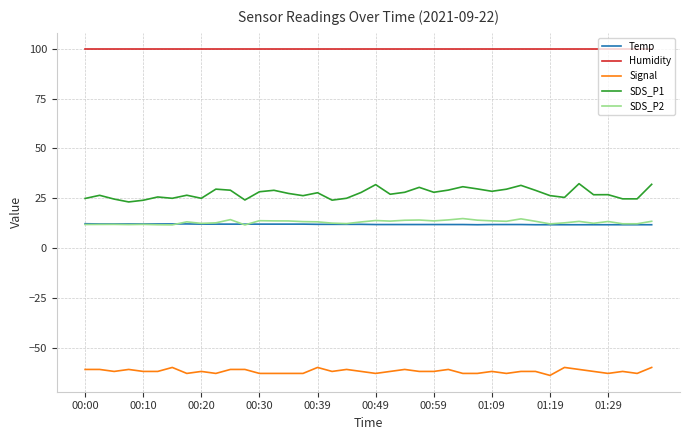

Which series has the widest spread of values?

SDS_P1